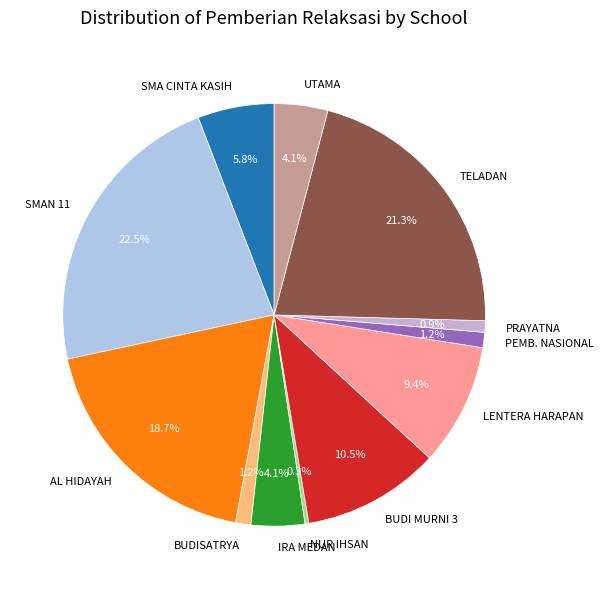

How many segments does this pie chart have?

12